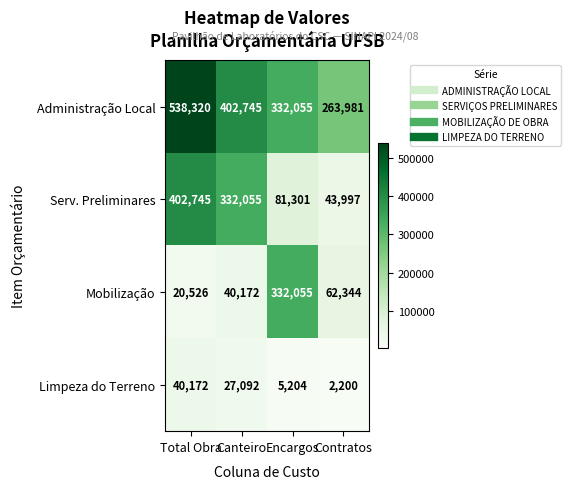

How many series are shown in this chart?

4